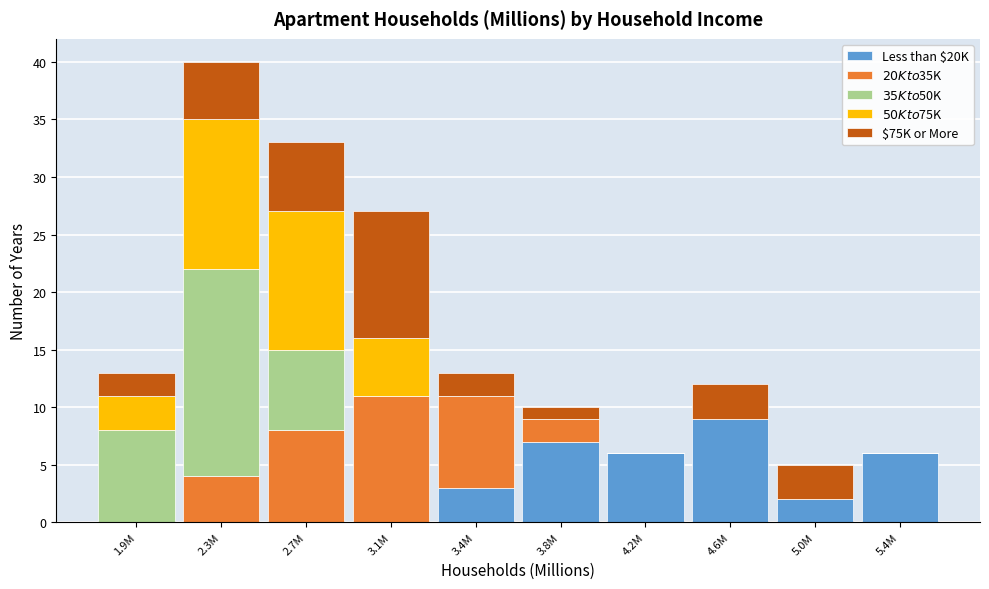

At which category is the sum across all series the highest?

2.3M